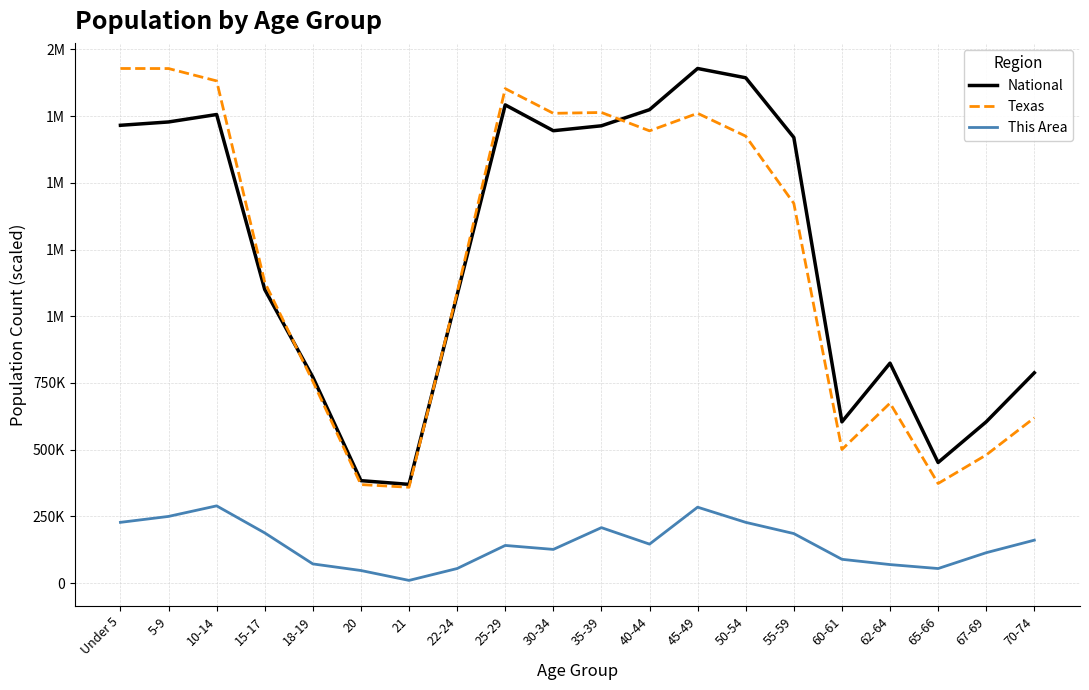

Which series has the largest range (max minus min)?

Texas